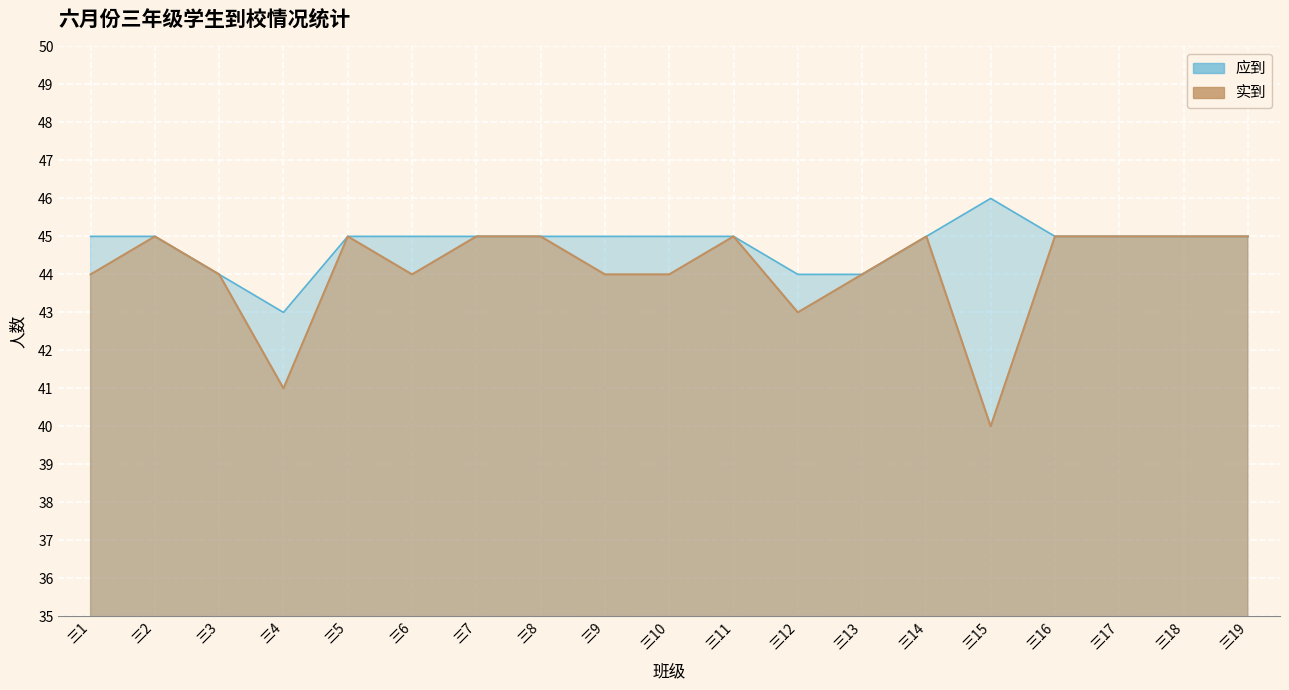

What are all the series names shown in the legend?

应到, 实到